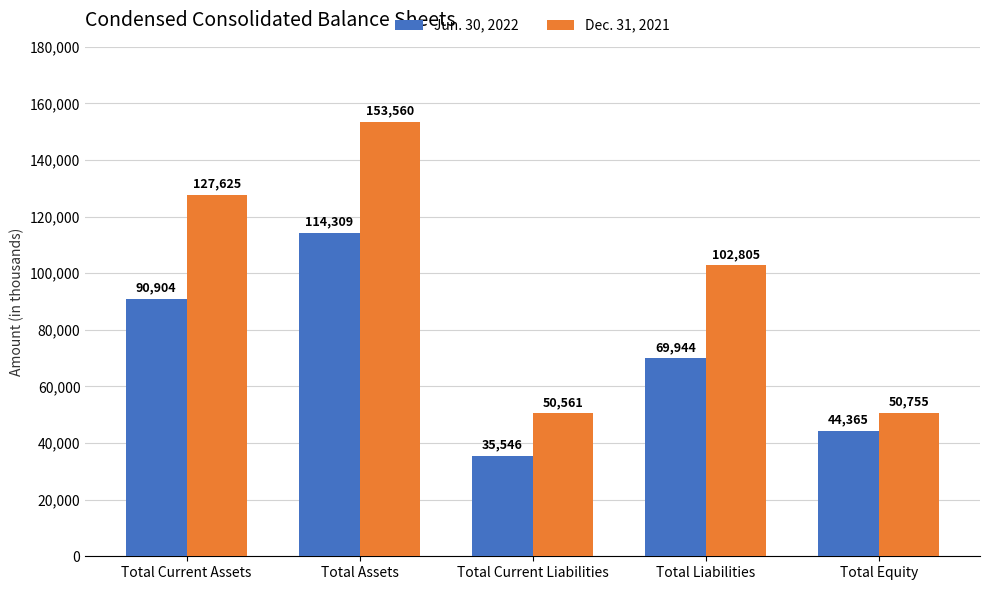

Reading left to right, what are all the values shown in this chart?

Jun. 30, 2022: Total Current Assets=90904	Total Assets=114309	Total Current Liabilities=35546	Total Liabilities=69944	Total Equity=44365
Dec. 31, 2021: Total Current Assets=127625	Total Assets=153560	Total Current Liabilities=50561	Total Liabilities=102805	Total Equity=50755